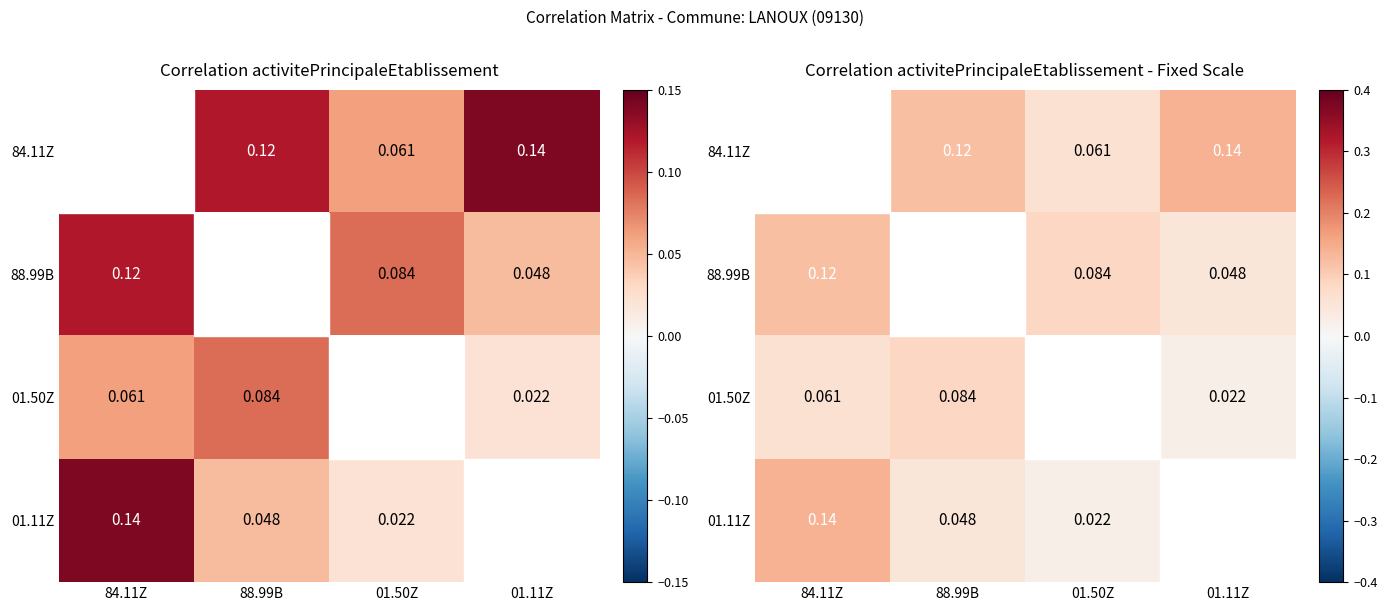

How many positive values does the 01.50Z series have?

3